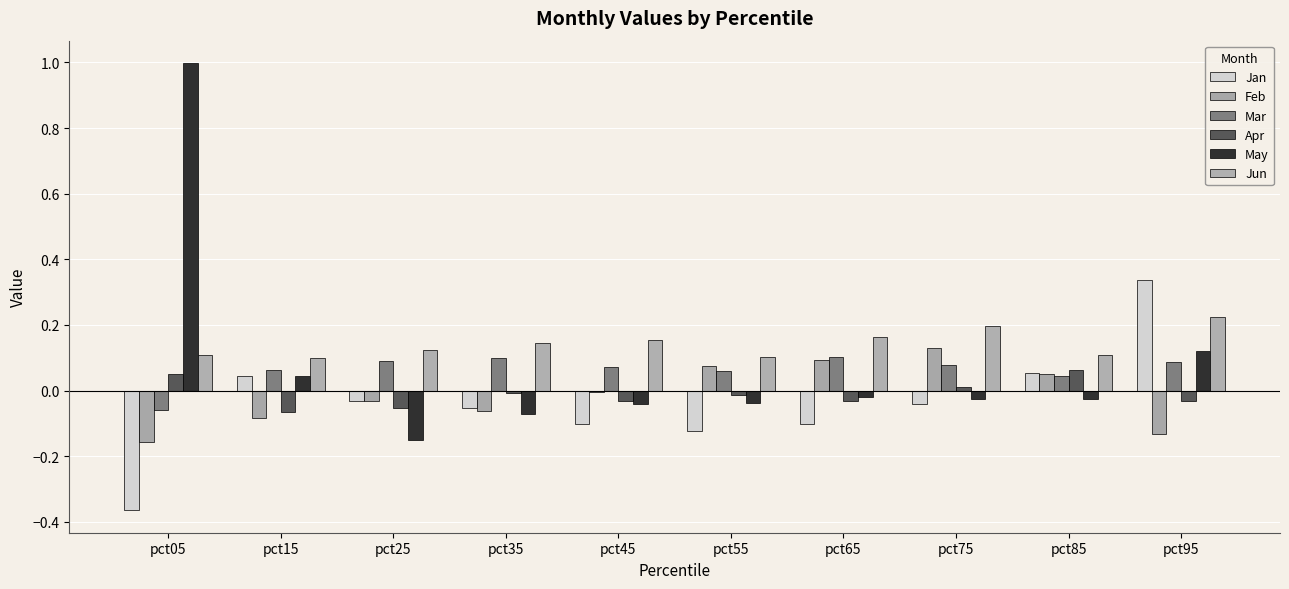

How many series are shown in this chart?

6